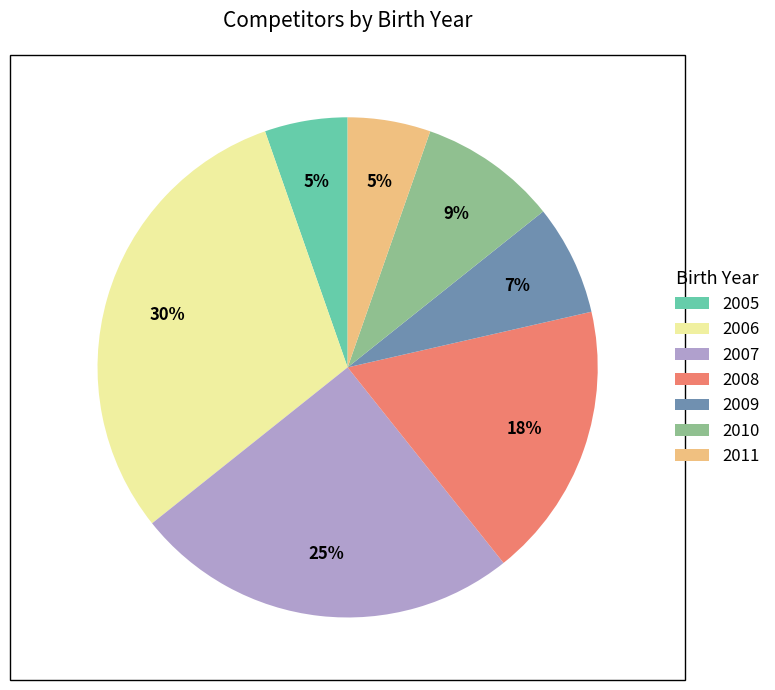

Combined, do 2009 and 2008 account for over 50%?

No